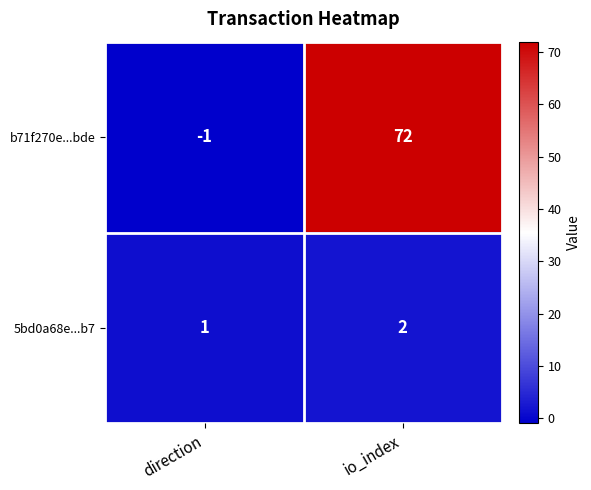

Reading left to right, extract all data points from this chart.

b71f270e...bde: -1	72
5bd0a68e...b7: 1	2